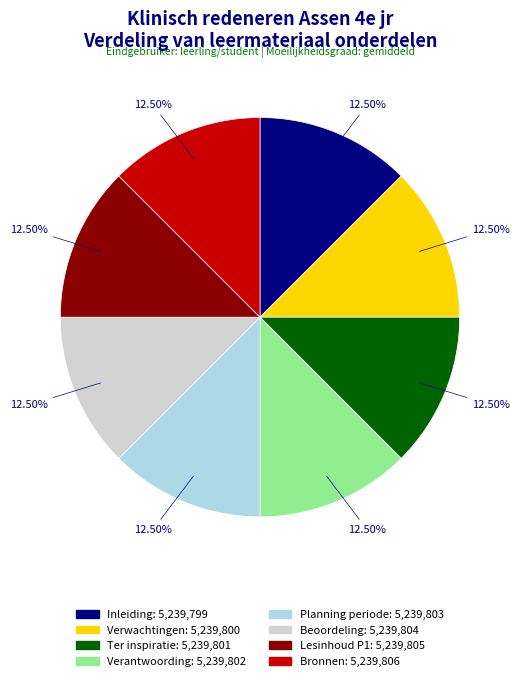

Approximately how many times larger is the value at Bronnen compared to Lesinhoud P1?

1.0